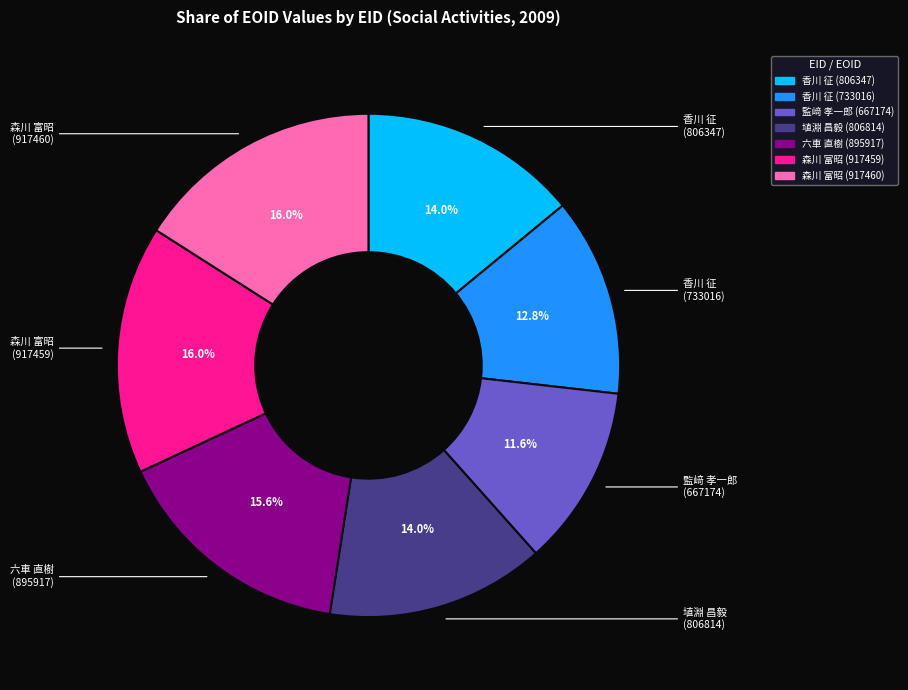

What percentage do 埴淵 昌毅 (806814) and 香川 征 (733016) together represent?

26.8%